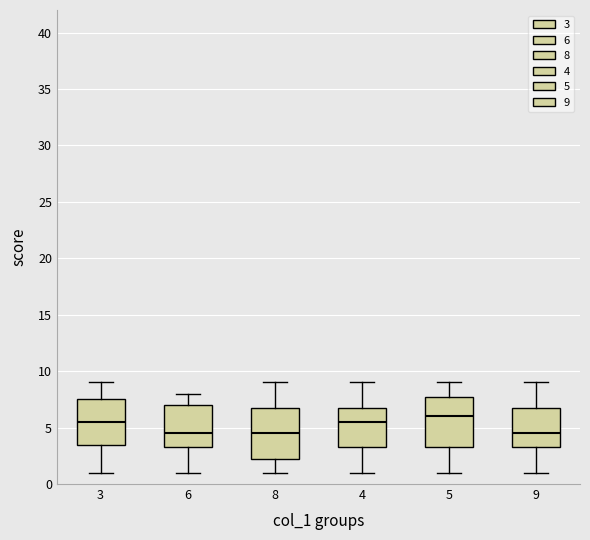

Where does the upper whisker of the box at x = 3 end on the y-axis? The values are not printed on the chart, so give them approximately, as read against the axis.

9.0